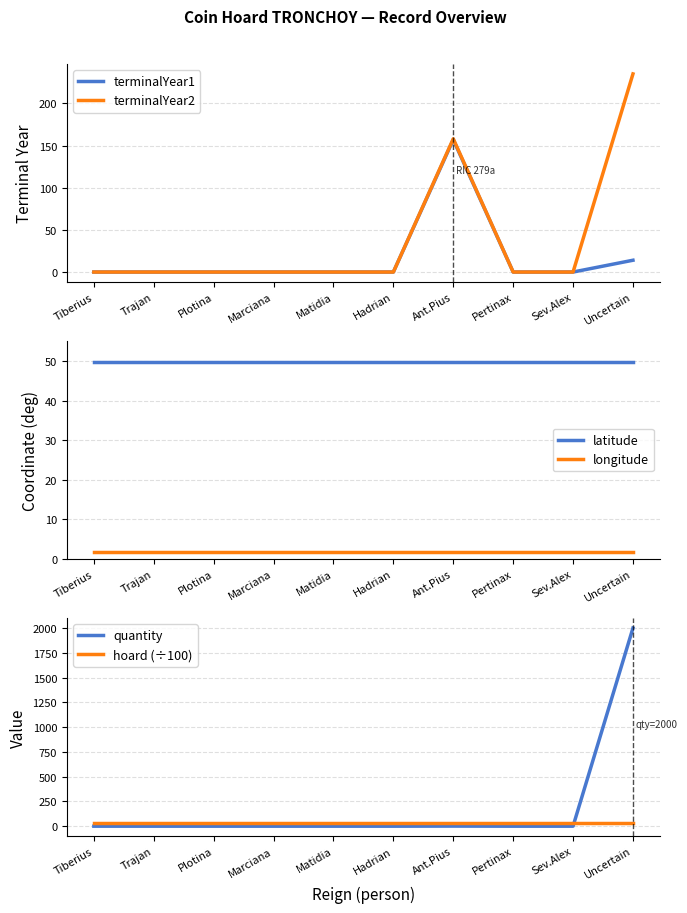

True or false: latitude has a value of 17.6 at Matidia.

False